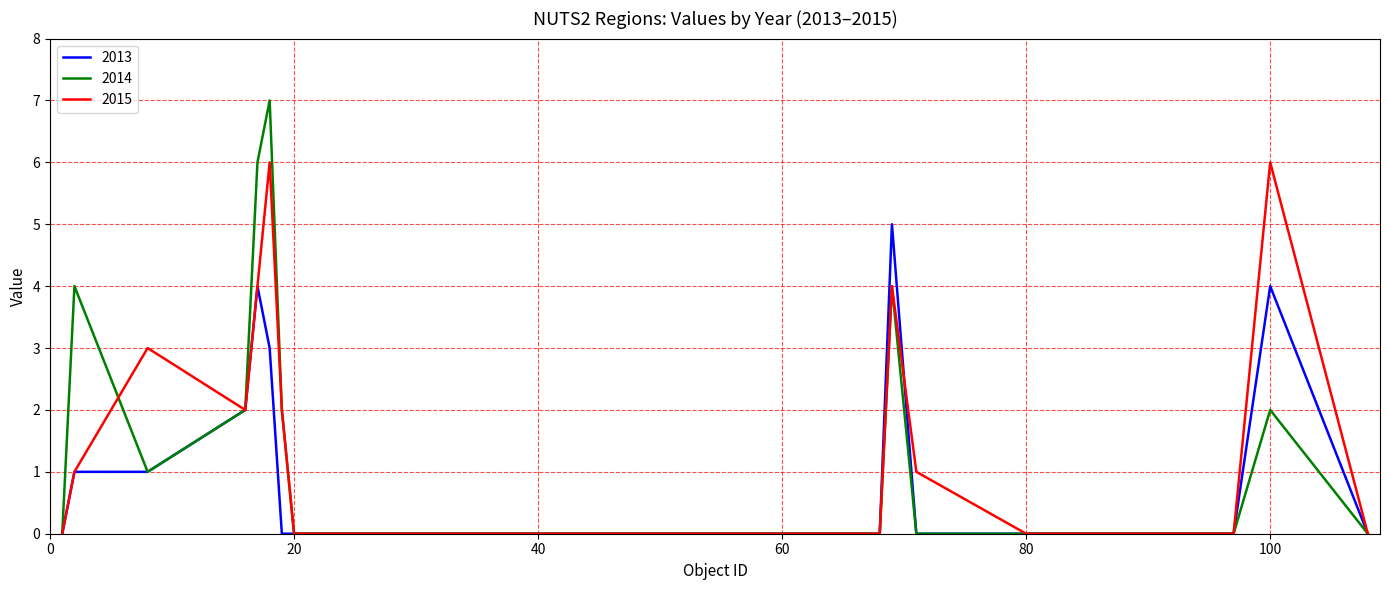

Reading left to right, list all the values displayed in this chart.

2013: 0	1	1	2	4	3	0	0	0	0	0	0	0	5	0	0	0	0	4	0
2014: 0	4	1	2	6	7	2	0	0	0	0	0	0	4	0	0	0	0	2	0
2015: 0	1	3	2	4	6	2	0	0	0	0	0	0	4	1	0	0	0	6	0